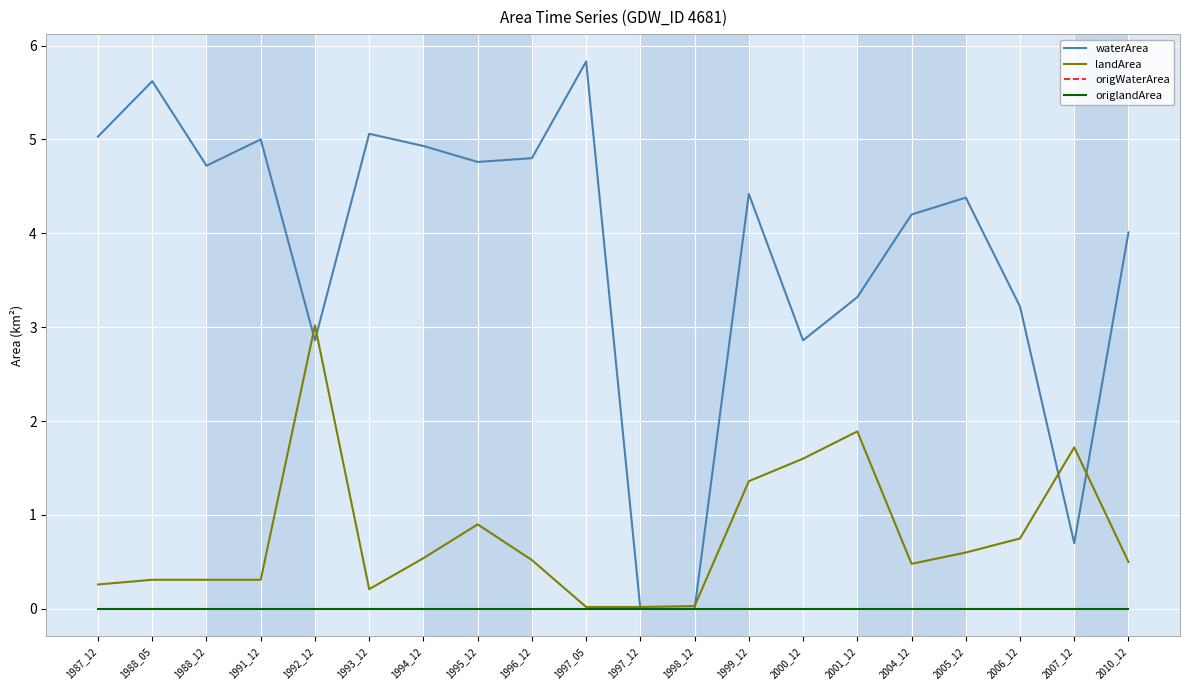

Rank the series at 1994_12 from highest to lowest value.

waterArea, landArea, origWaterArea, origlandArea